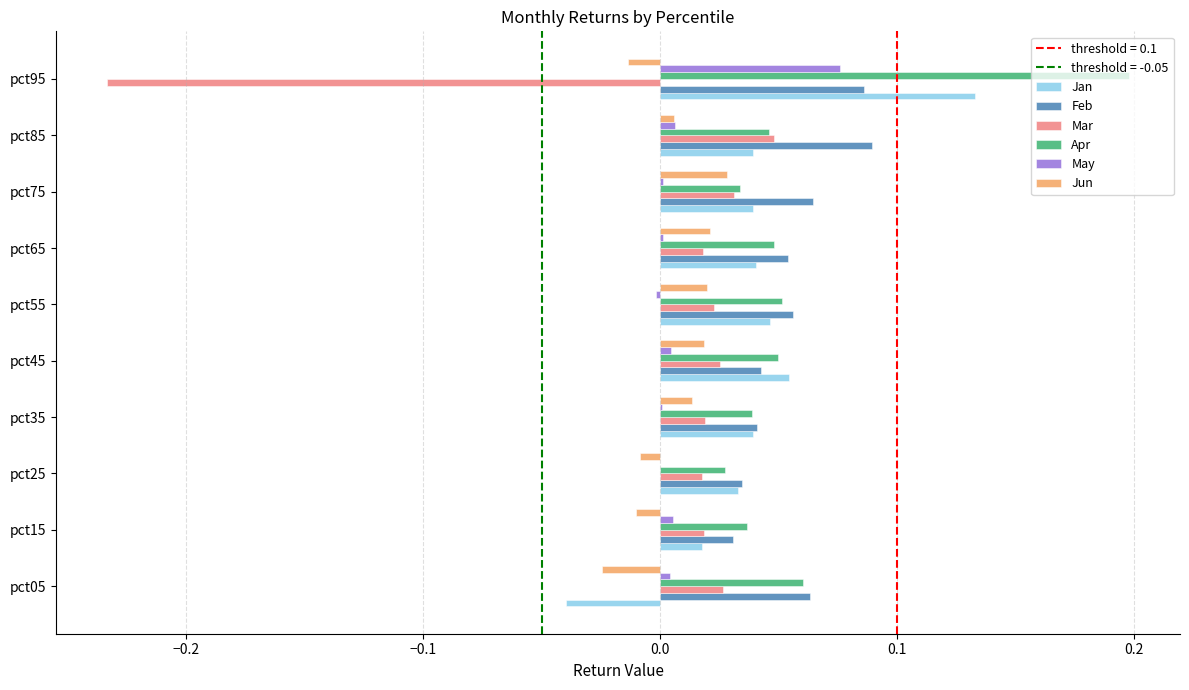

Which series changed the most between pct05 and pct25?

Jan